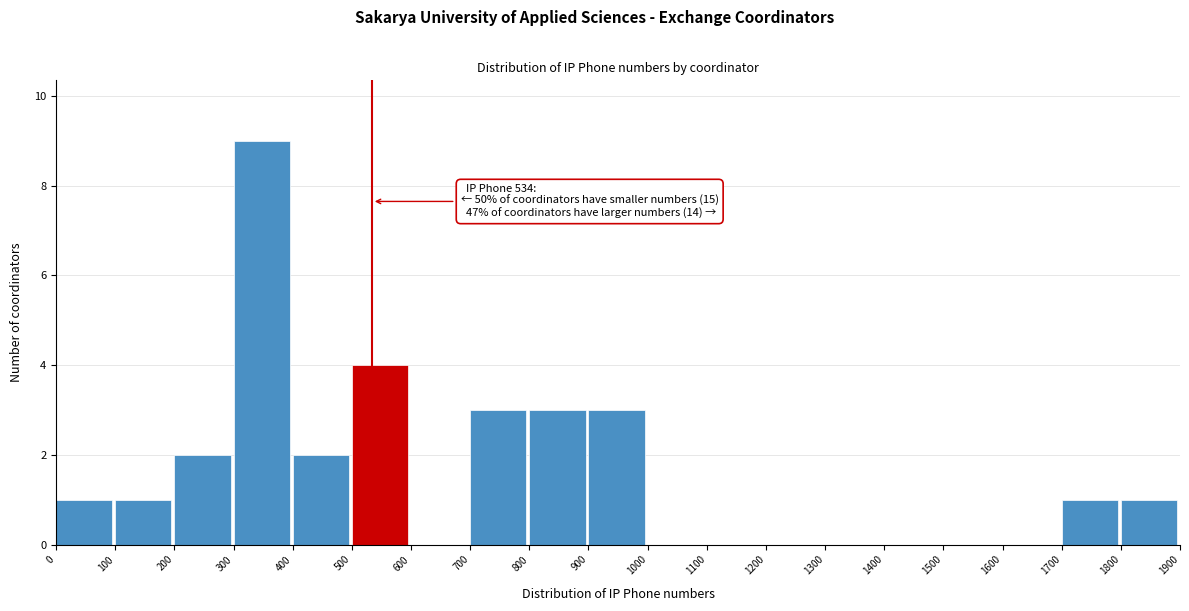

Over which range of the x-axis is the bar tallest?

300 to 400